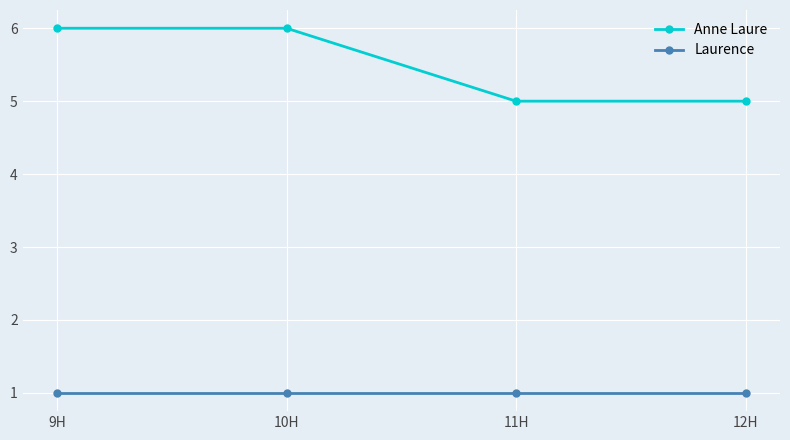

Rank the series by their maximum value, from highest to lowest.

Anne Laure, Laurence